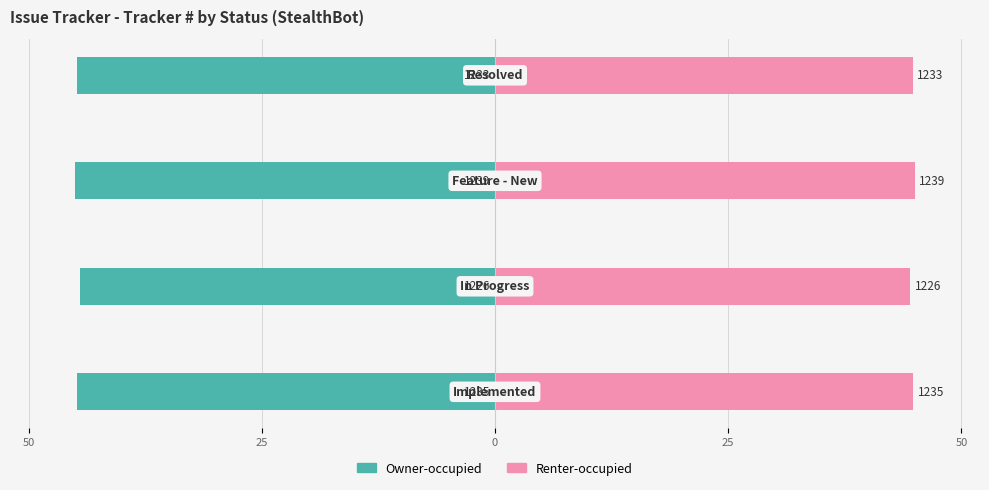

Reading right to left, transcribe all the data shown in this chart.

Owner-occupied: -44.8	-45.0	-44.5	-44.9
Renter-occupied: 44.8	45.0	44.5	44.9